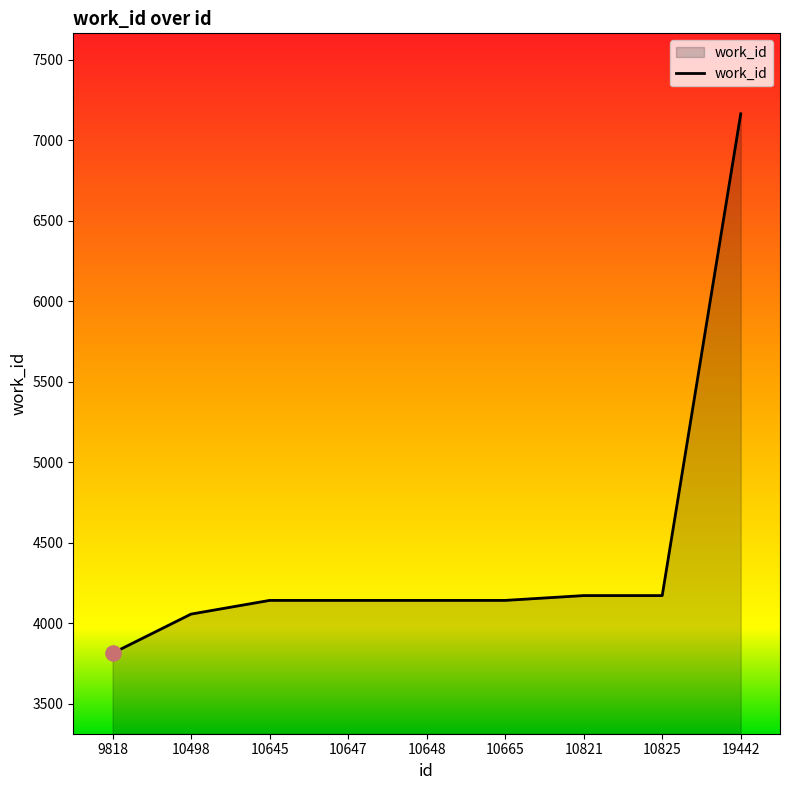

Approximately how many times larger is the value at 10647 compared to 10648?

1.0